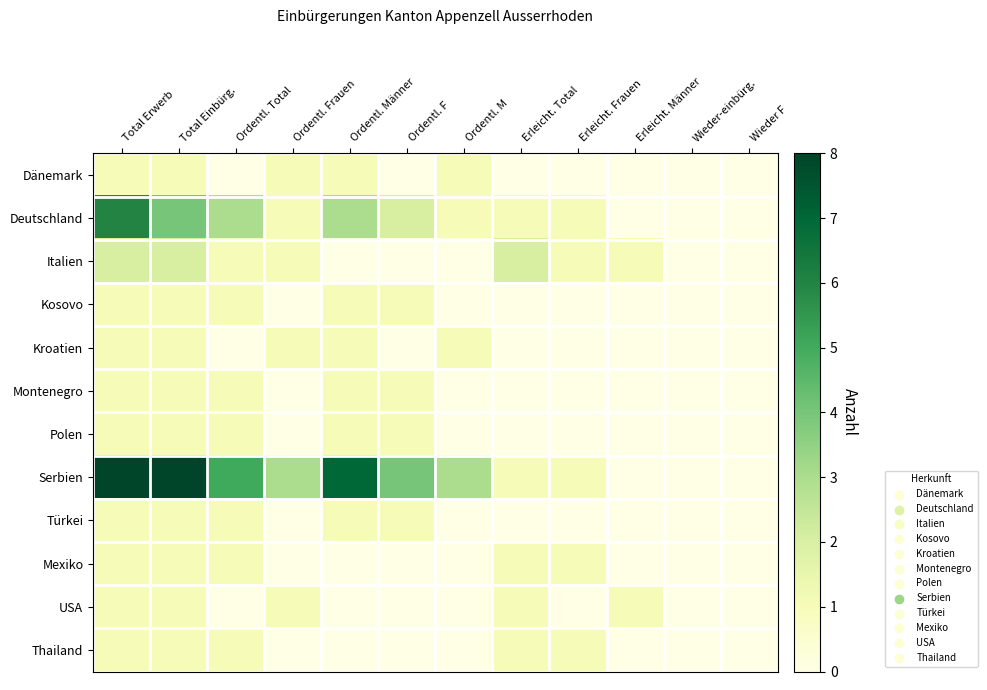

At Ordentl. Total, list the series in order from smallest to largest.

Dänemark, Kroatien, USA, Italien, Kosovo, Montenegro, Polen, Türkei, Mexiko, Thailand, Deutschland, Serbien